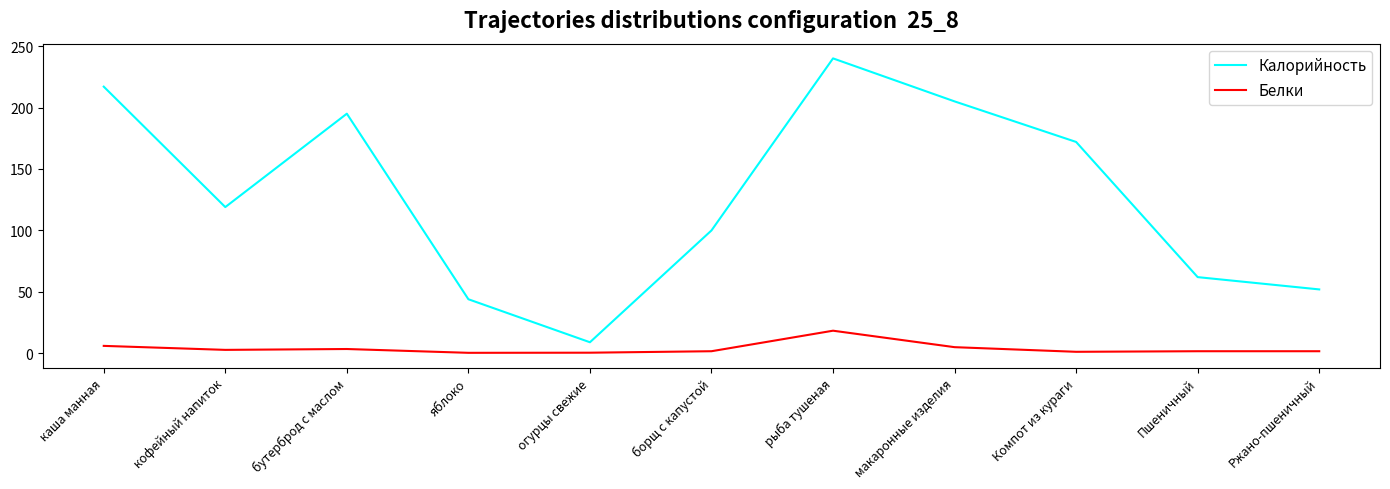

True or false: Калорийность and Белки intersect in this chart.

False